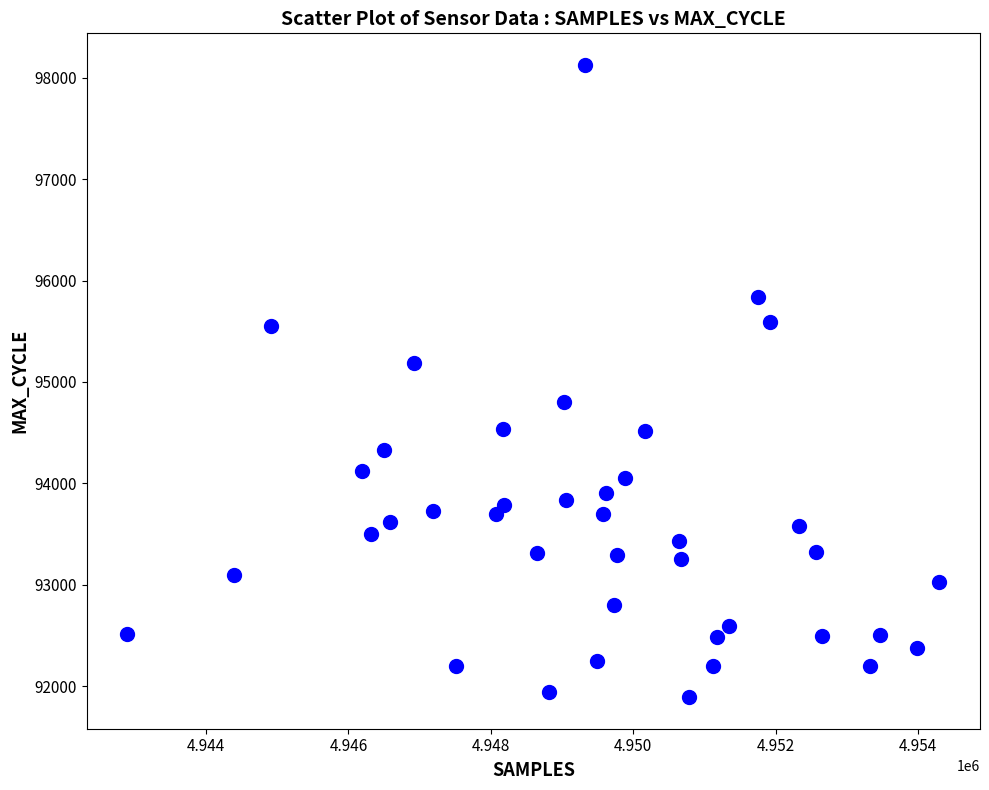

What is the range of X values (max minus min)?

11402